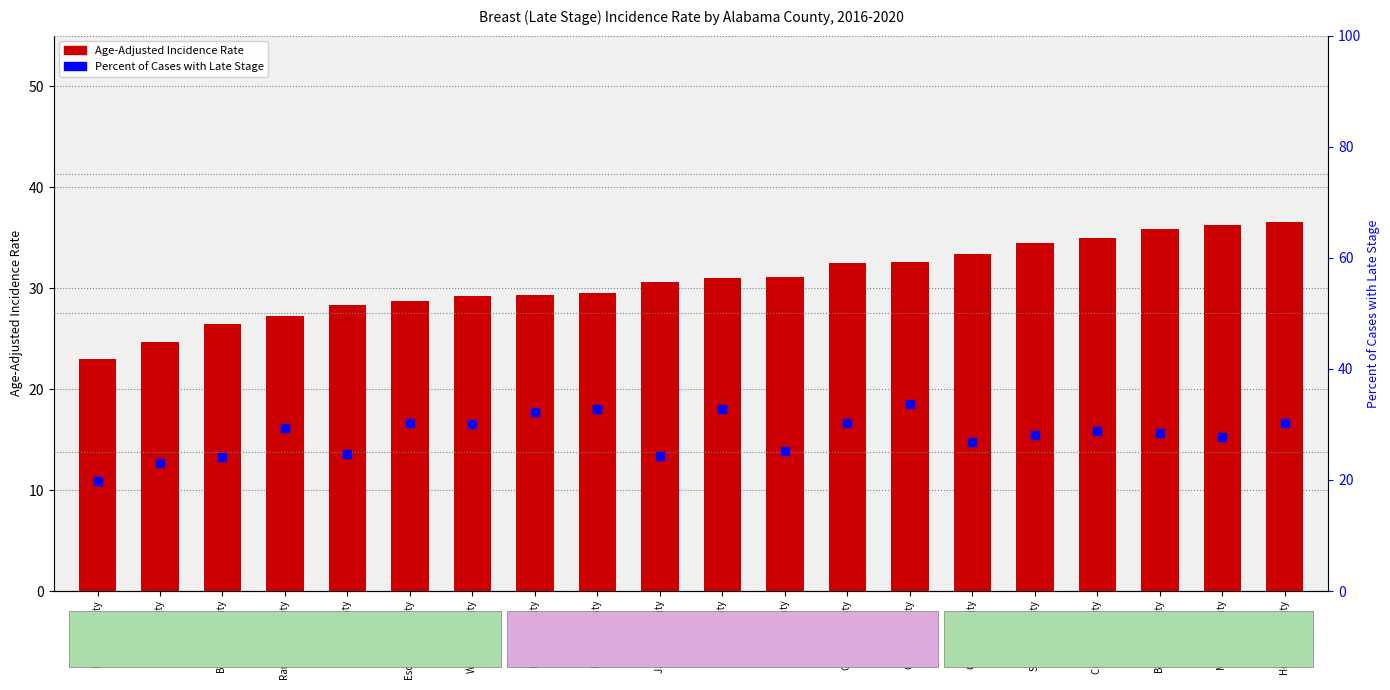

What is the total value across all series at Henry County?

63.8